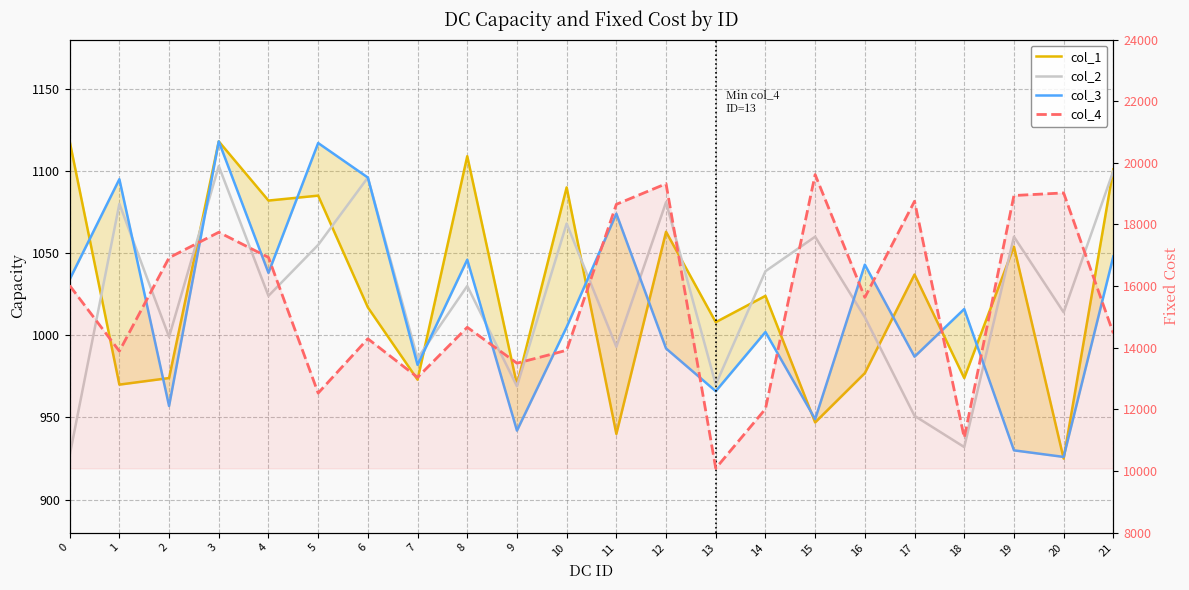

At which category is the sum across all series the highest?

15